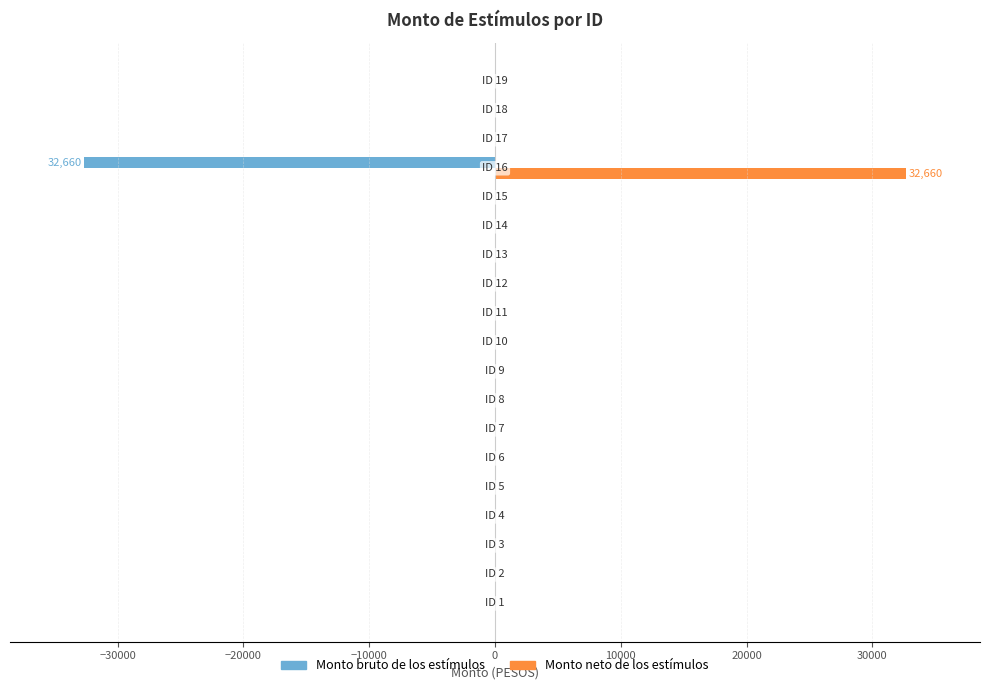

Which series has the largest total across all categories?

Monto neto de los estímulos